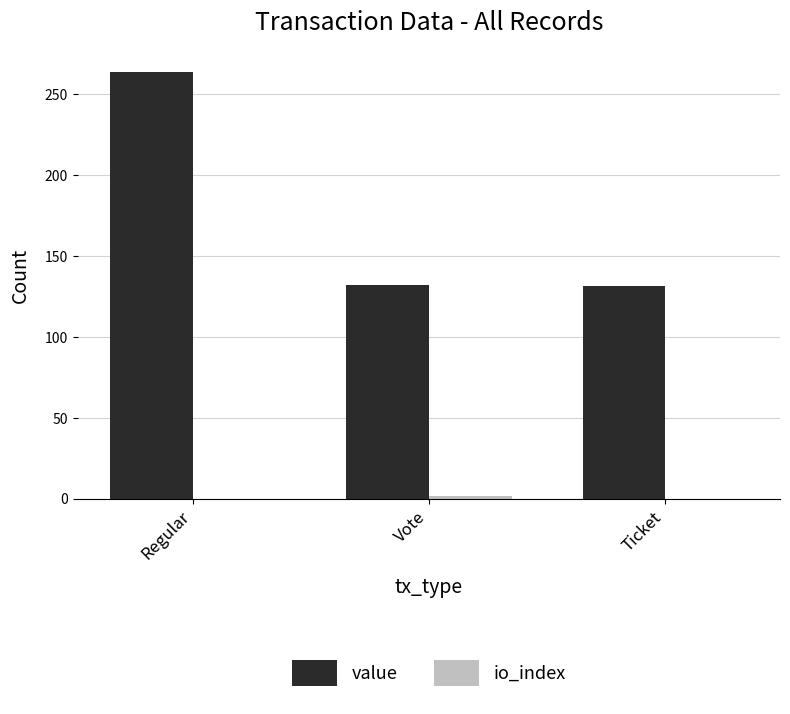

Between Regular and Ticket, which series saw the biggest shift?

value